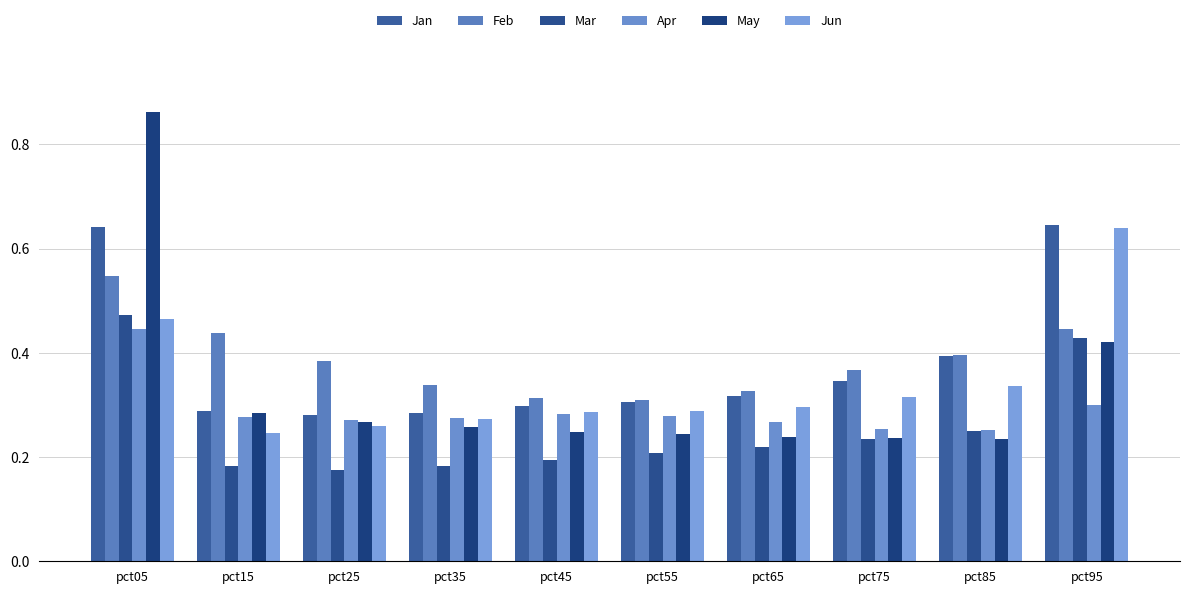

What is the value of the Apr bar at the 3rd from the left?

0.3